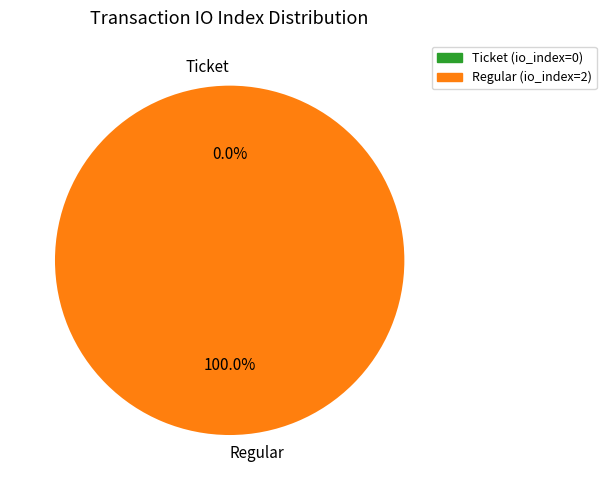

Between Regular and Ticket, which is larger?

Regular